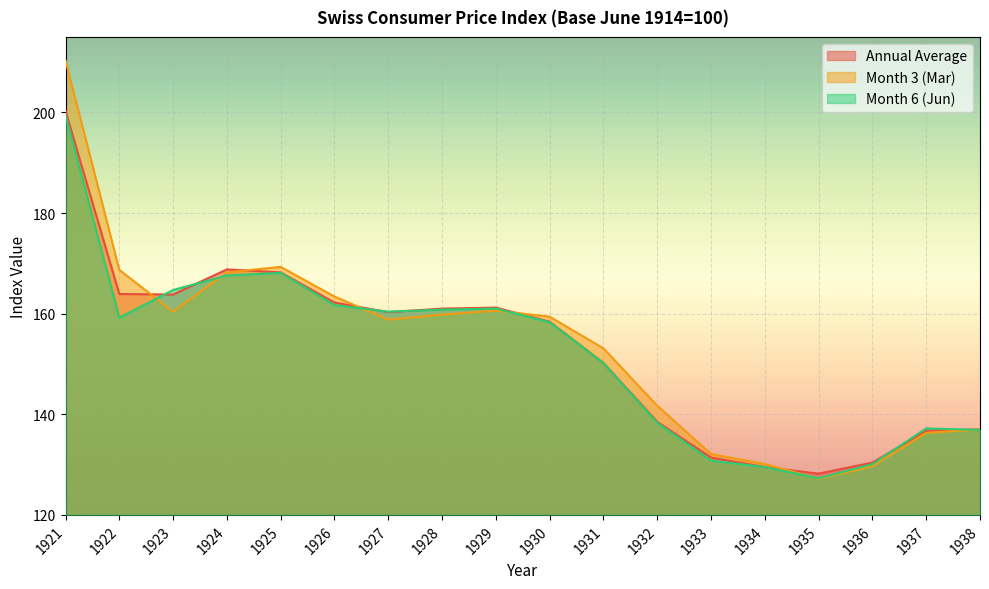

How many data points in Annual Average are less than 160?

9